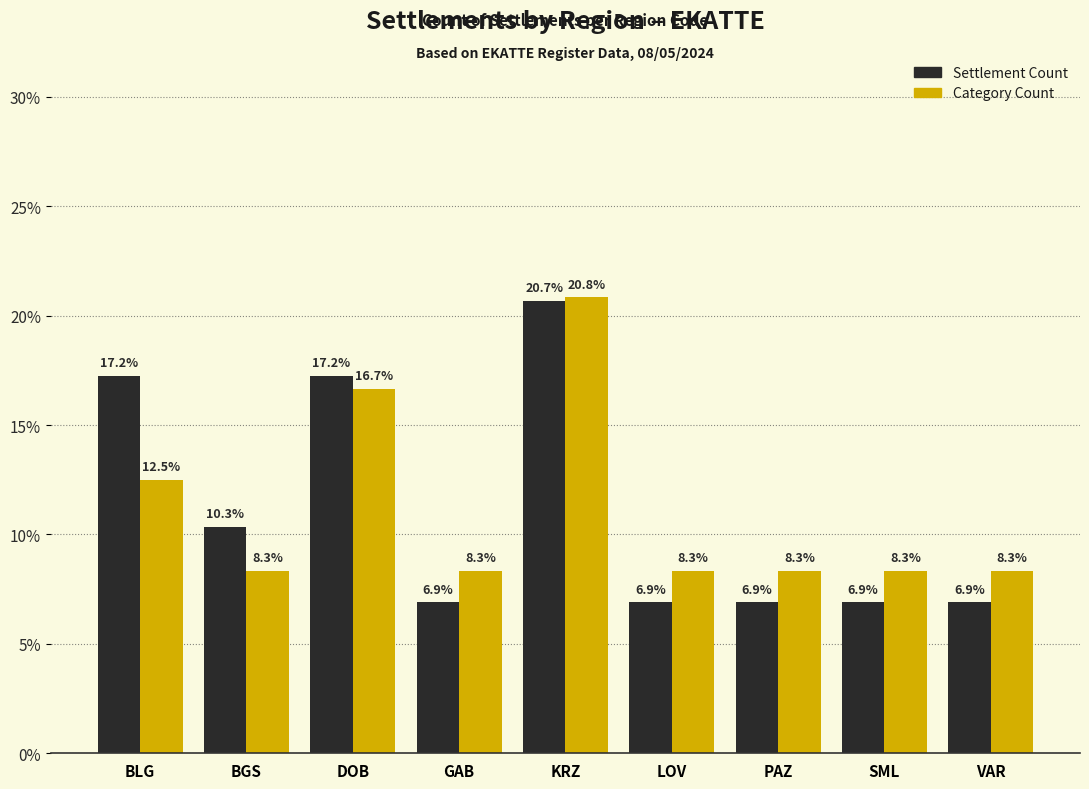

What are all the series names shown in the legend?

Settlement Count, Category Count